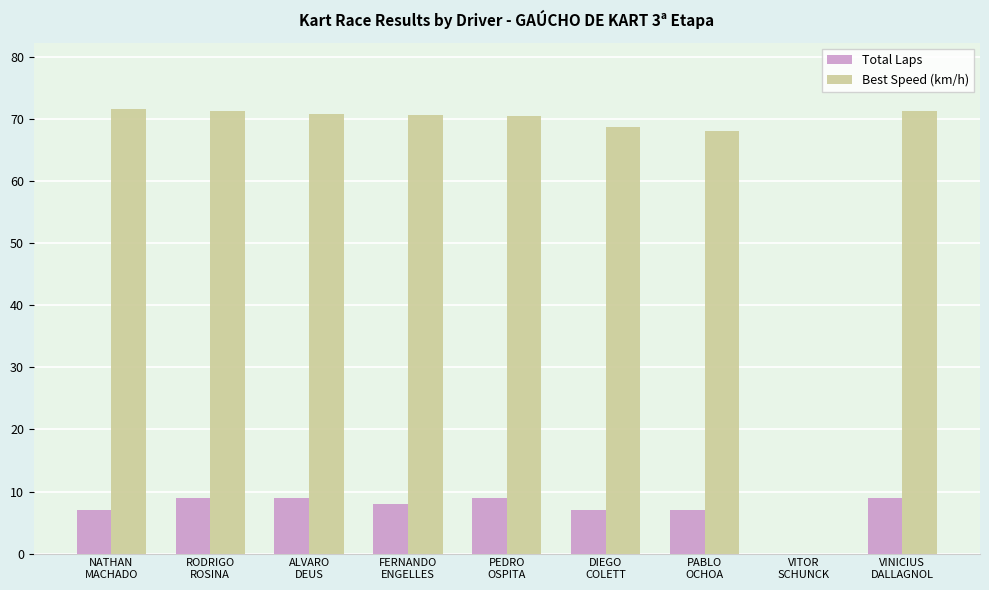

Which series has the largest total across all categories?

Best Speed (km/h)